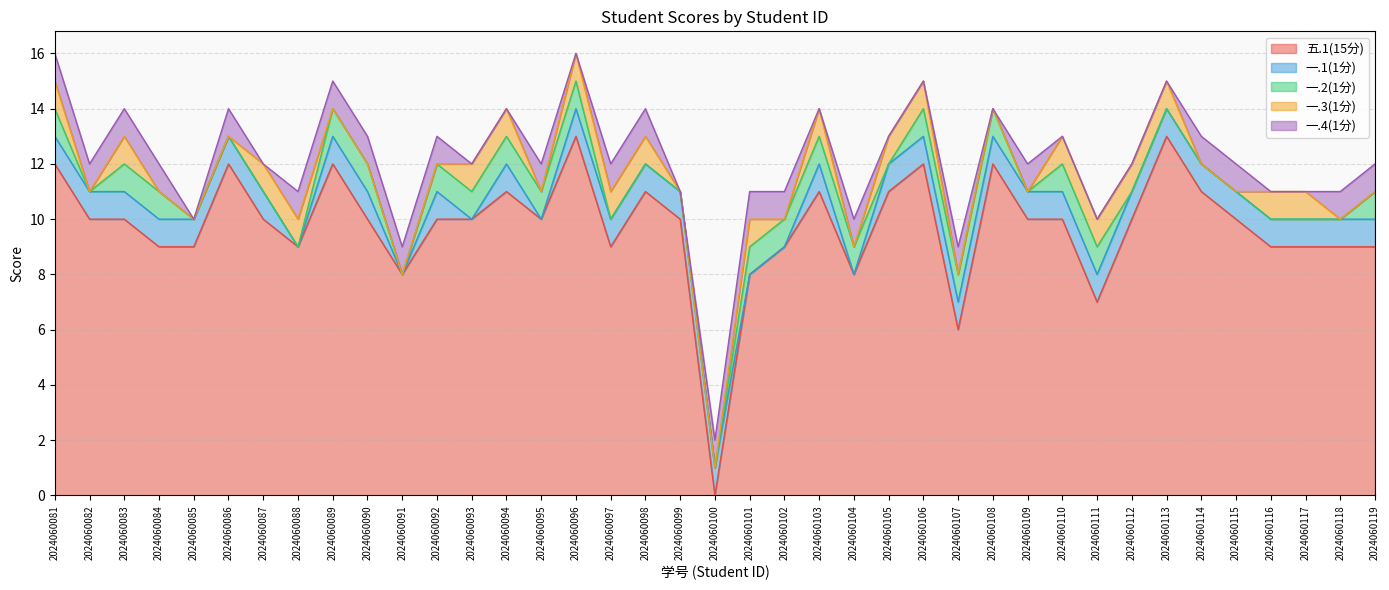

List the labels in order of 一.1(1分) value, largest first.

2024060081, 2024060082, 2024060083, 2024060084, 2024060085, 2024060086, 2024060087, 2024060089, 2024060090, 2024060092, 2024060094, 2024060096, 2024060097, 2024060098, 2024060099, 2024060100, 2024060103, 2024060105, 2024060106, 2024060107, 2024060108, 2024060109, 2024060110, 2024060111, 2024060112, 2024060113, 2024060114, 2024060115, 2024060116, 2024060117, 2024060118, 2024060119, 2024060088, 2024060091, 2024060093, 2024060095, 2024060101, 2024060102, 2024060104